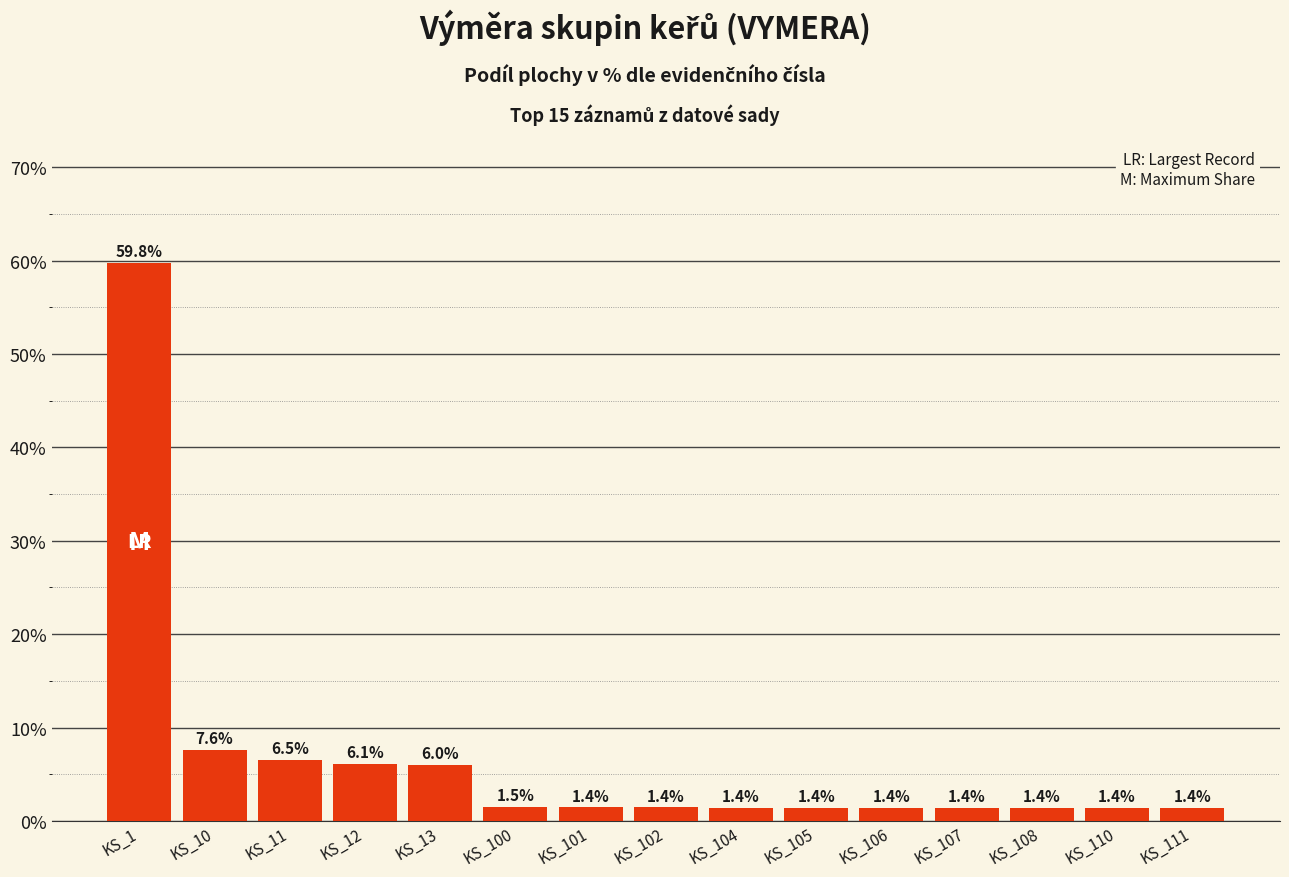

Which category has the highest value across all series?

KS_1